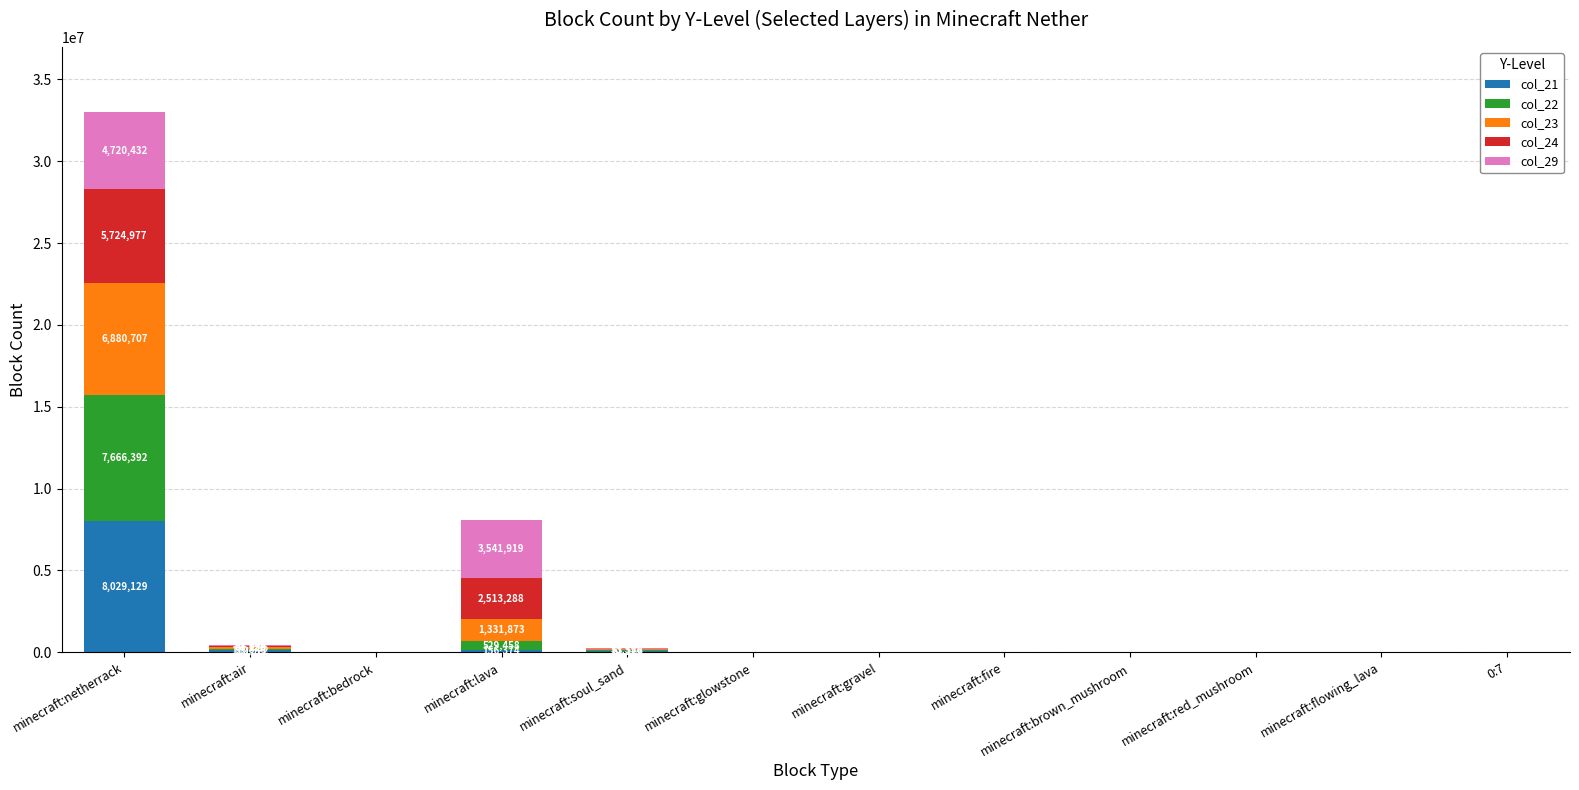

Are the bars grouped side by side (vs. stacked)?

No